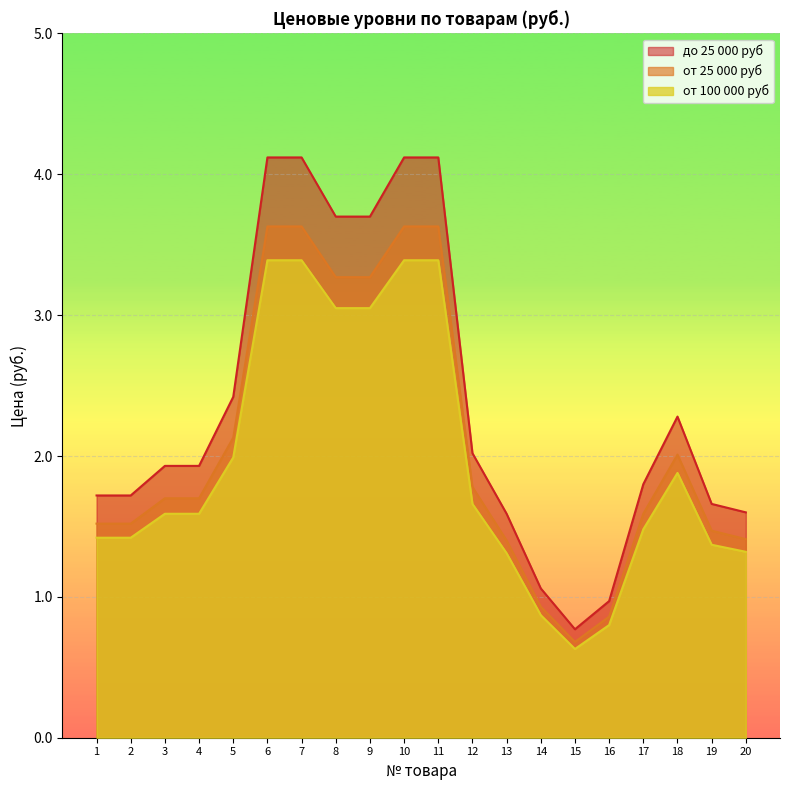

What are all the series names shown in the legend?

до 25 000 руб, от 25 000 руб, от 100 000 руб